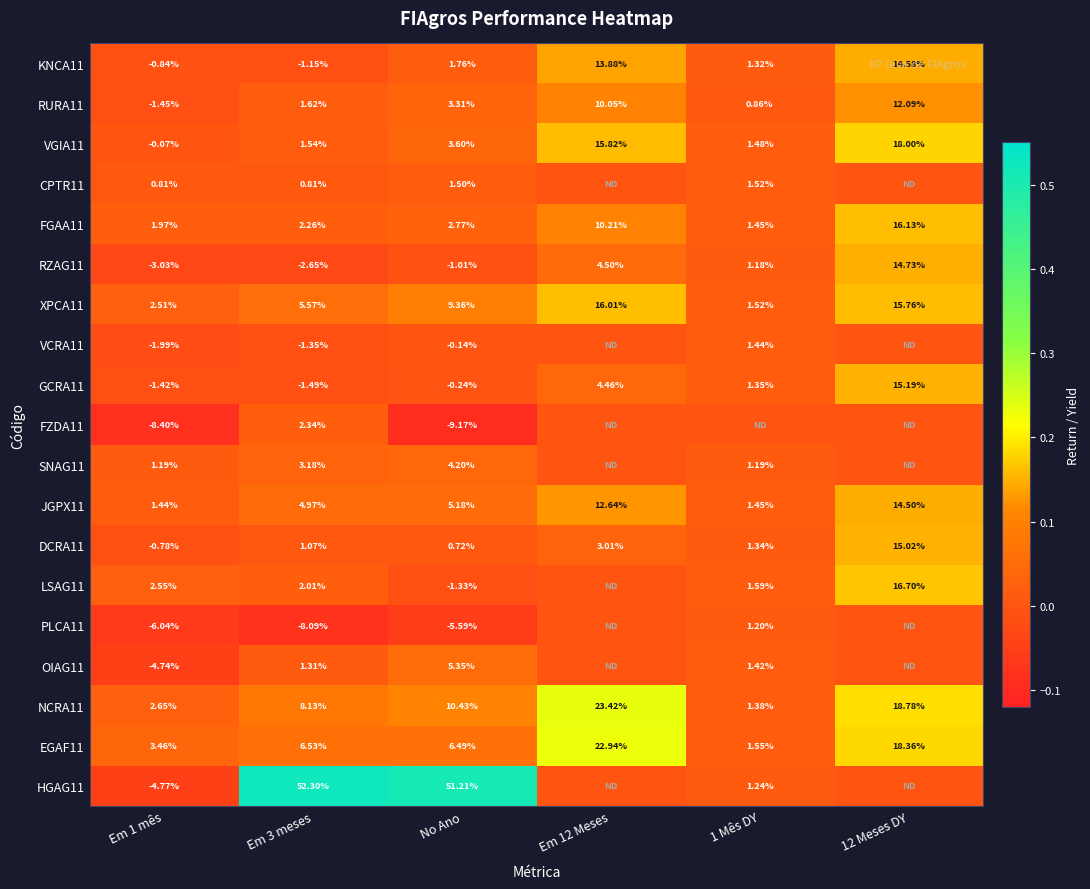

The PLCA11 series shows -0.1 at Em 3 meses. True or false?

False